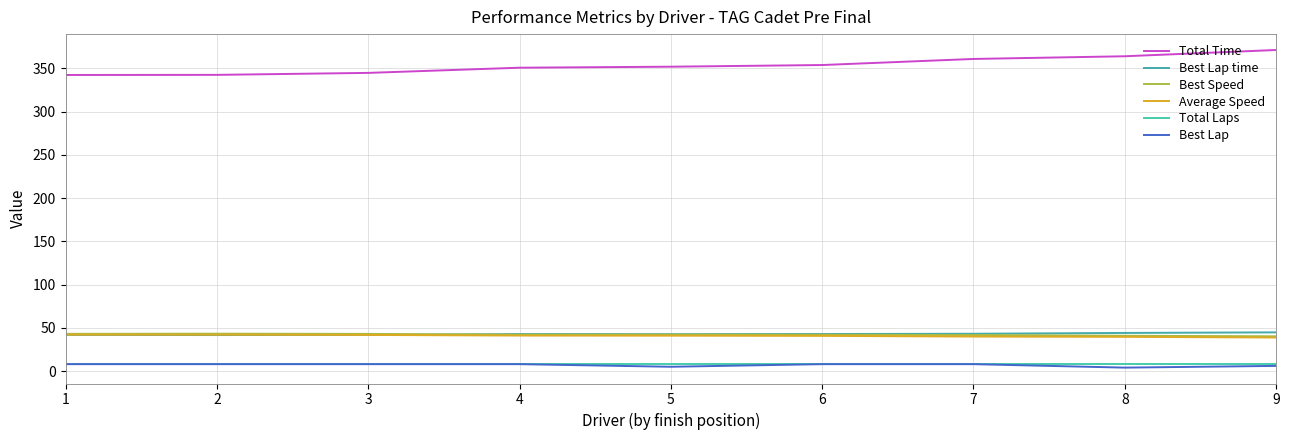

What is the maximum value shown in the chart?

371.2